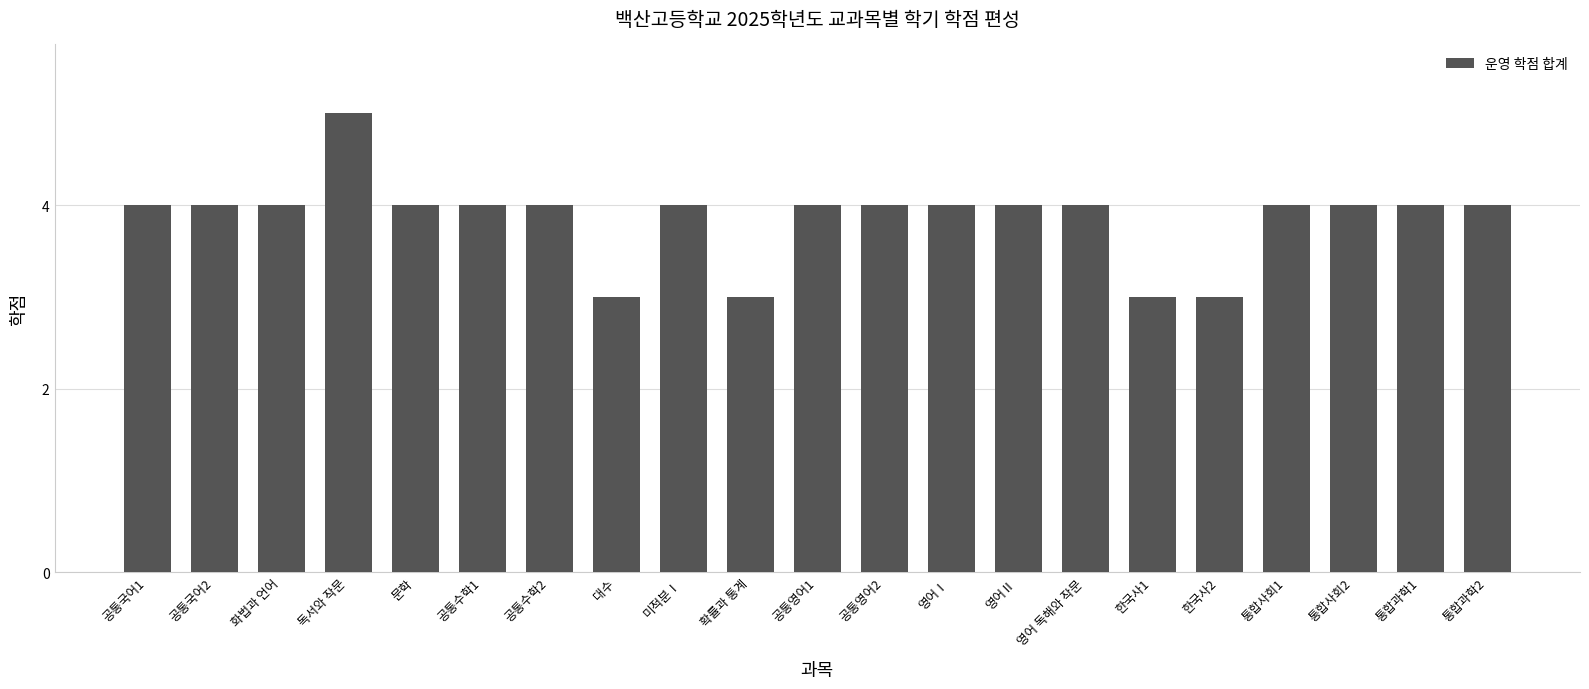

What is the value of the 2nd bar from the left?

4